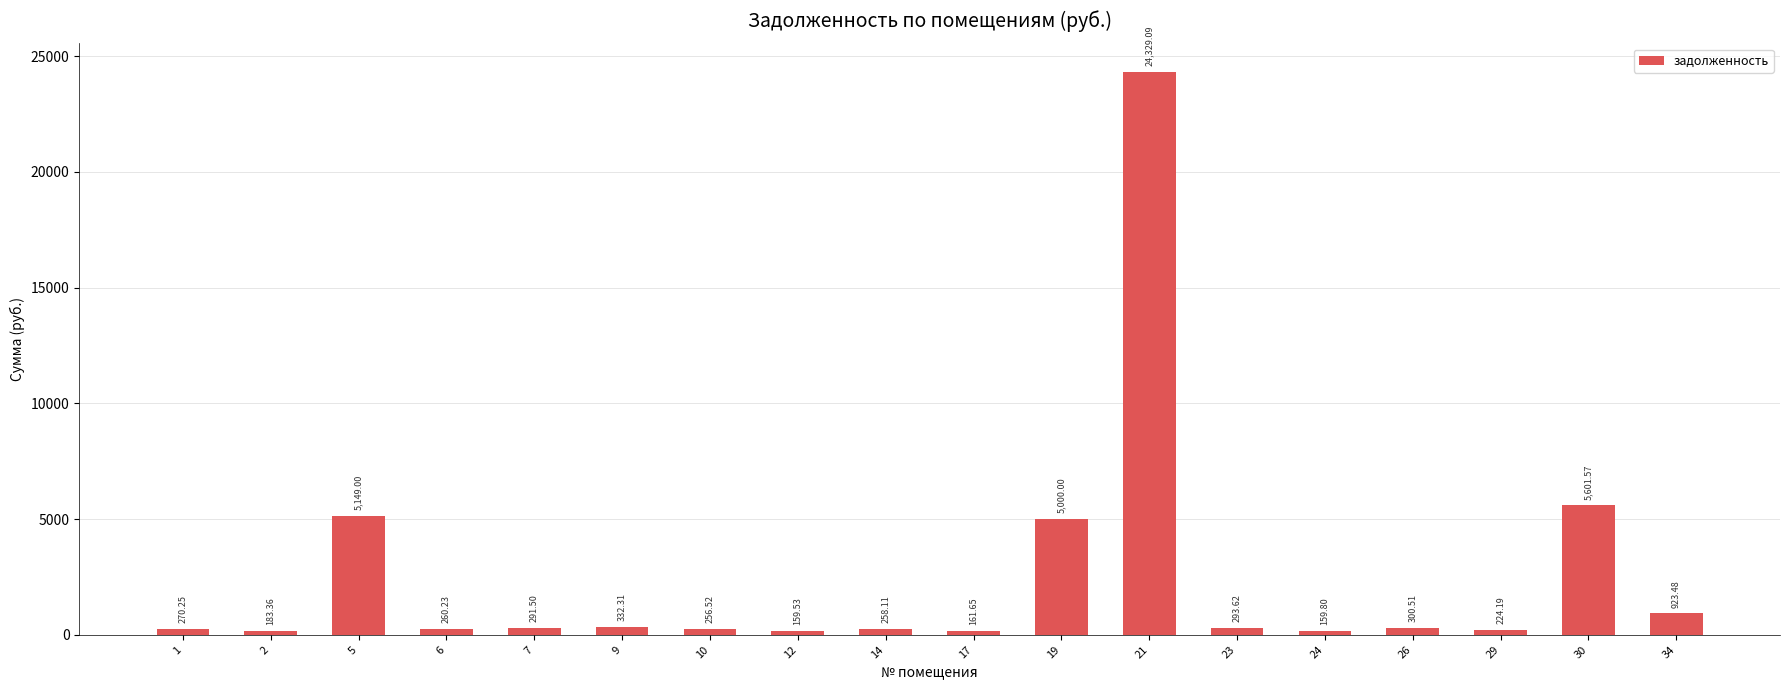

List the labels in order of value, largest first.

21, 30, 5, 19, 34, 9, 26, 23, 7, 1, 6, 14, 10, 29, 2, 17, 24, 12